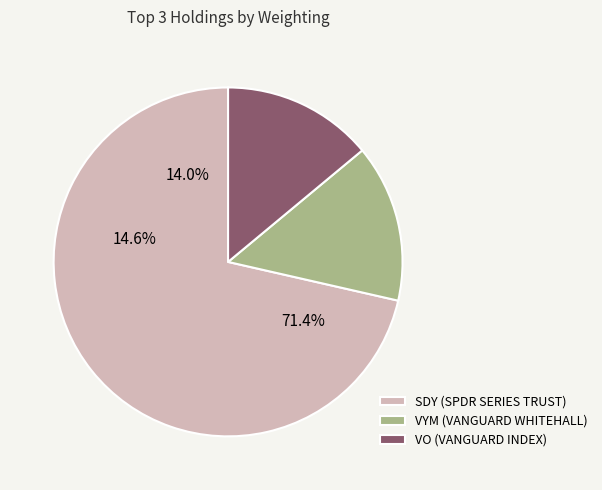

To the nearest percent, what is the average slice percentage?

33%